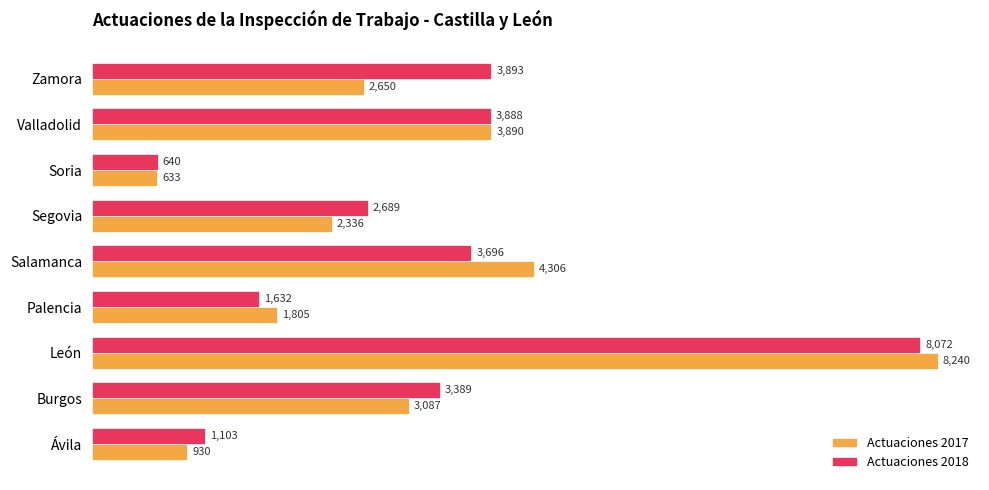

What is the spread (max minus min) of values at Salamanca?

610